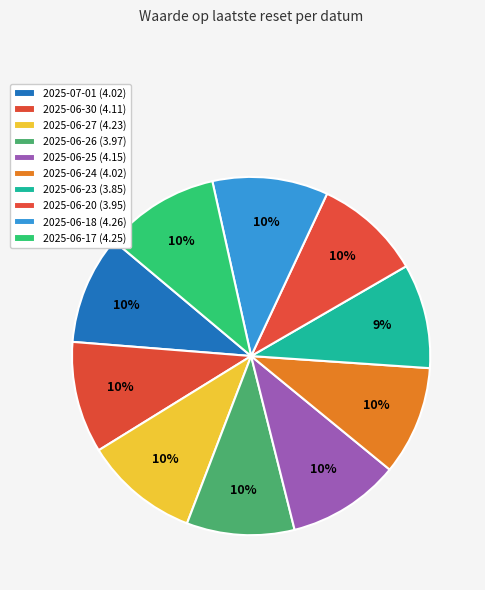

What percentage is the 2025-06-20 slice, to the nearest percent?

10%